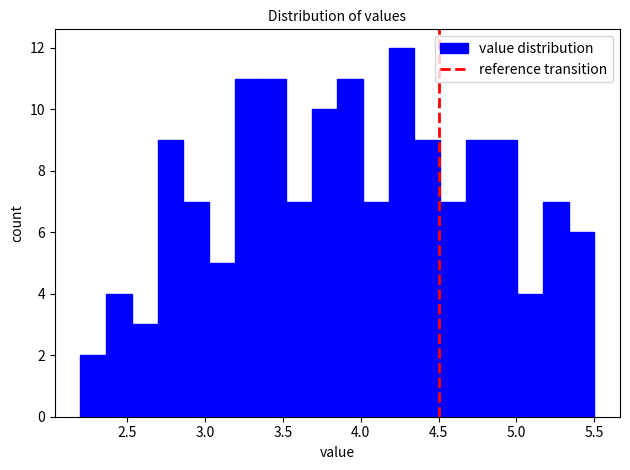

Read against the x-axis, roughly where is the centre of the tallest bar?

4.25